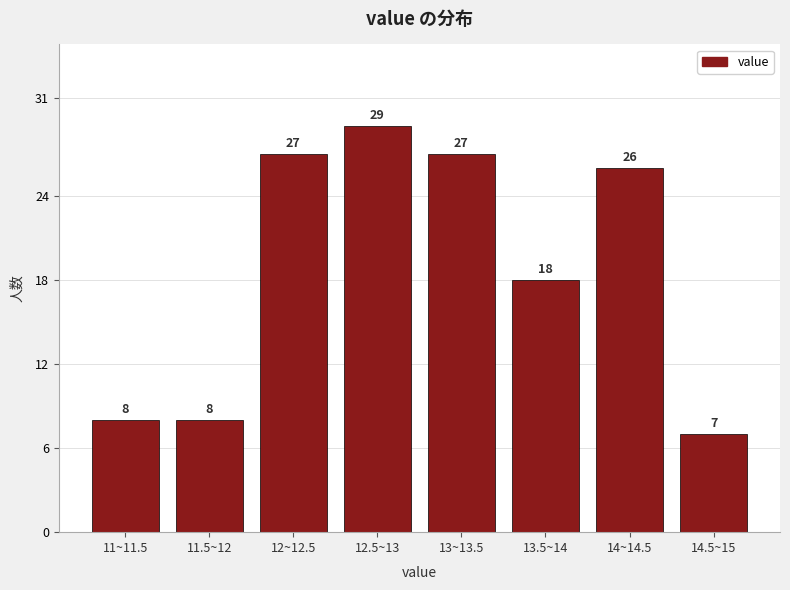

Reading left to right, transcribe all the data shown in this chart.

8	8	27	29	27	18	26	7